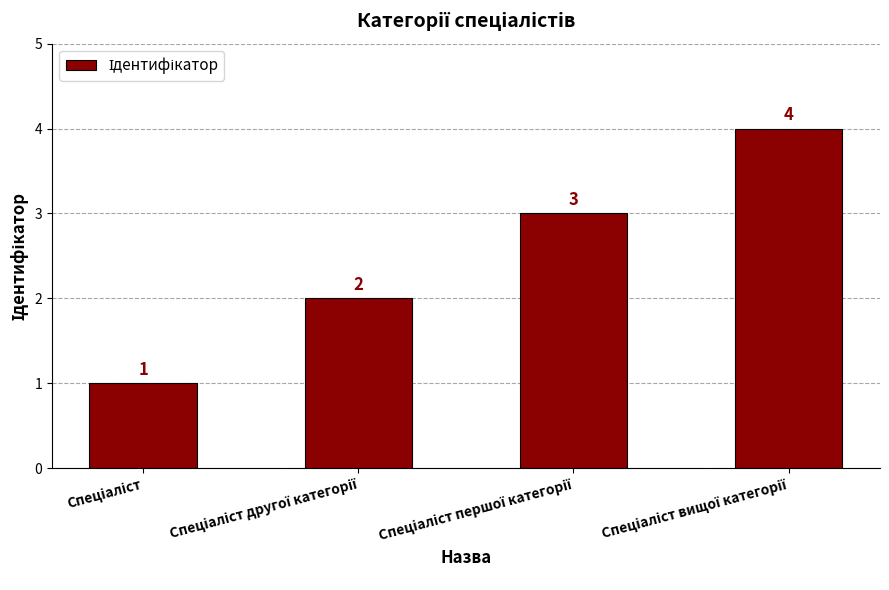

What is the greatest value displayed?

4